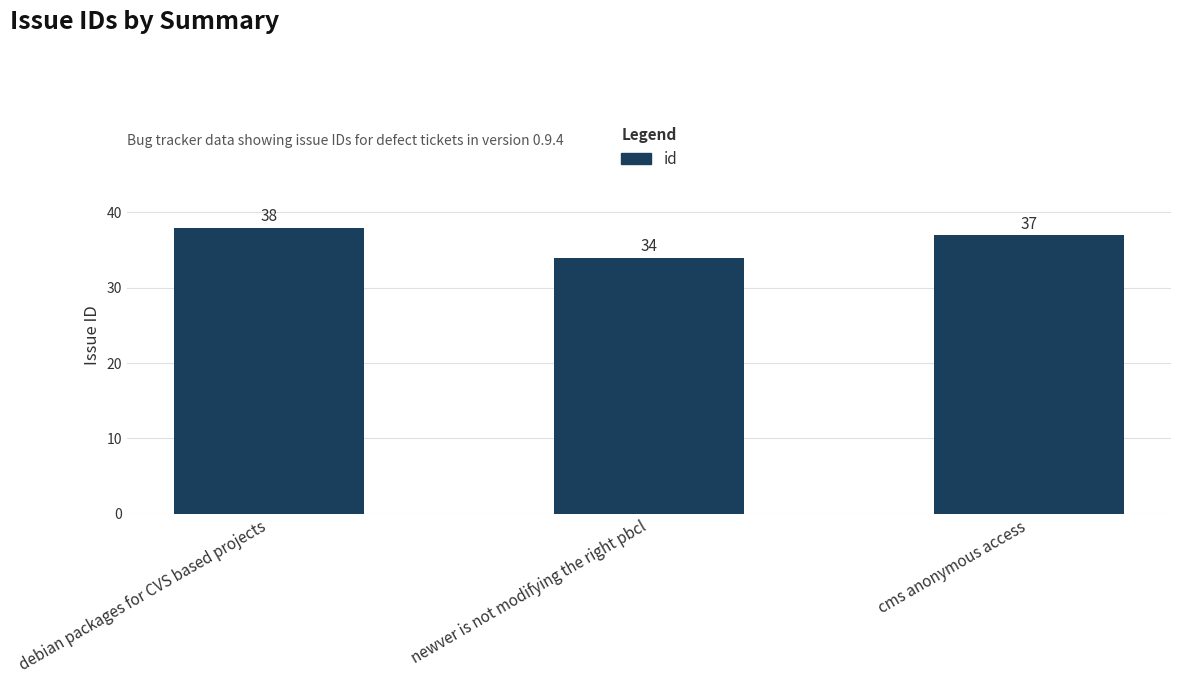

True or false: the data shows 38 at debian packages for CVS based projects.

True